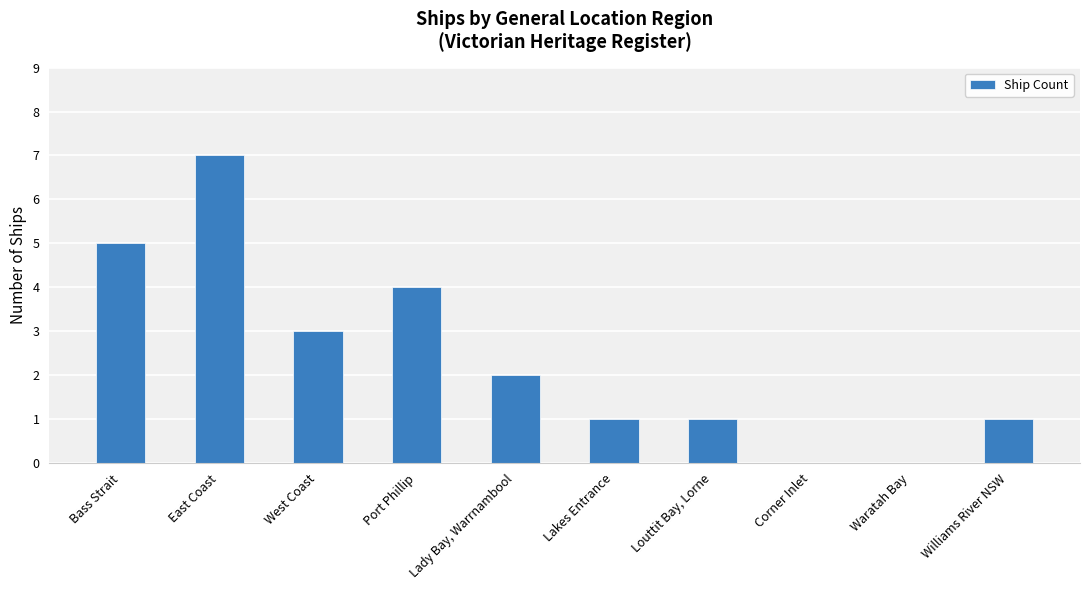

What is the sum of all values?

24